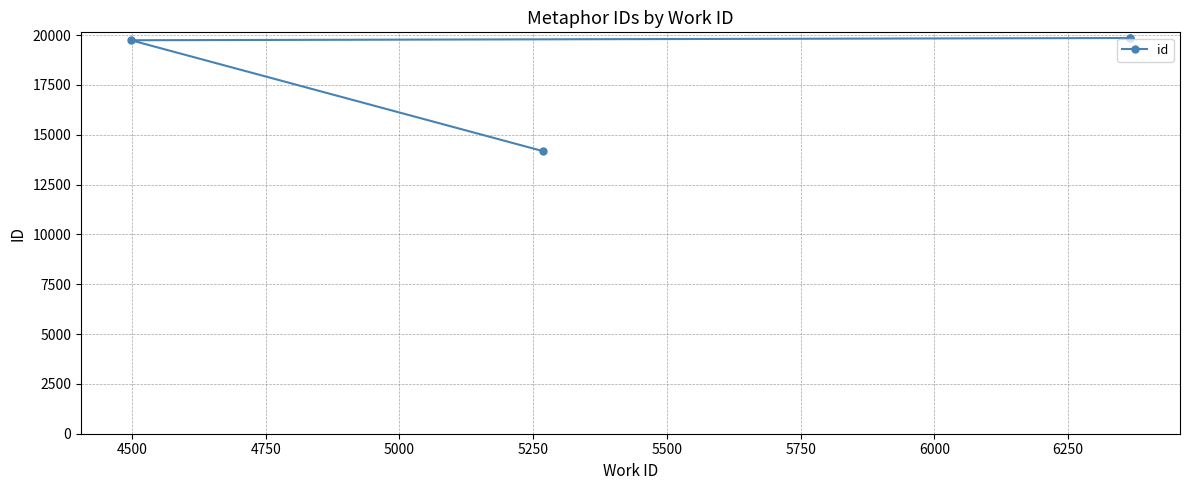

At which label is the value closest to 17021?

4500